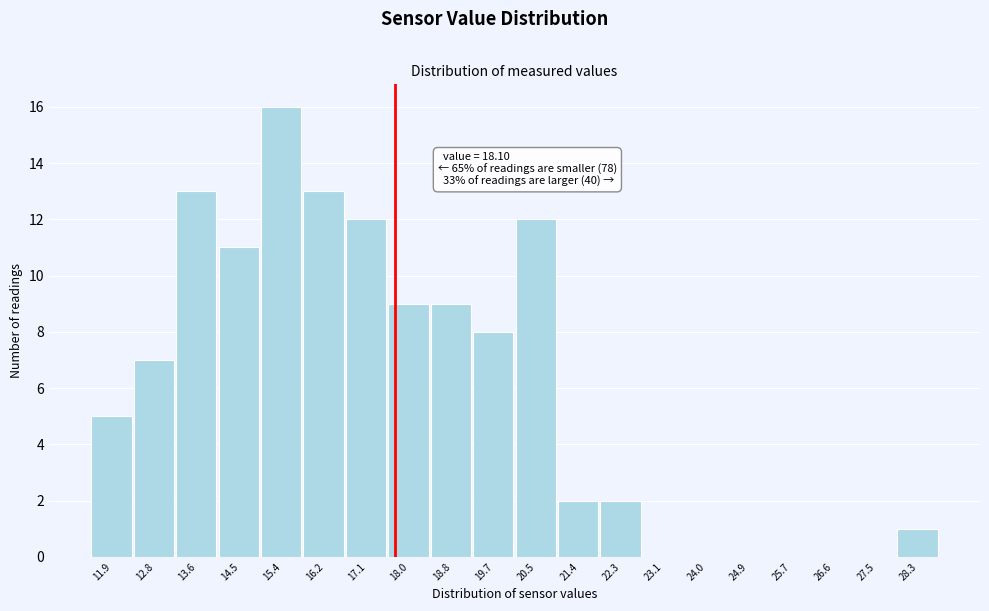

Reading right to left, list all the values displayed in this chart.

28.3=1	27.5=0	26.6=0	25.7=0	24.9=0	24.0=0	23.1=0	22.3=2	21.4=2	20.5=12	19.7=8	18.8=9	18.0=9	17.1=12	16.2=13	15.4=16	14.5=11	13.6=13	12.8=7	11.9=5